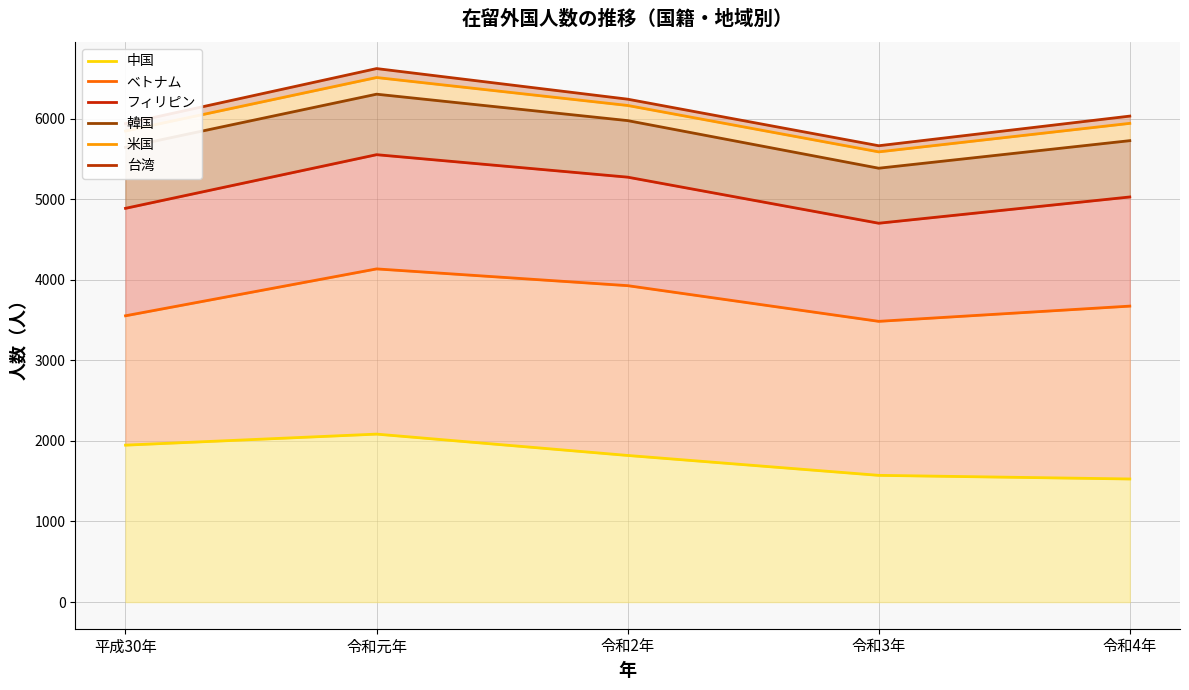

What are all the series names shown in the legend?

中国, ベトナム, フィリピン, 韓国, 米国, 台湾